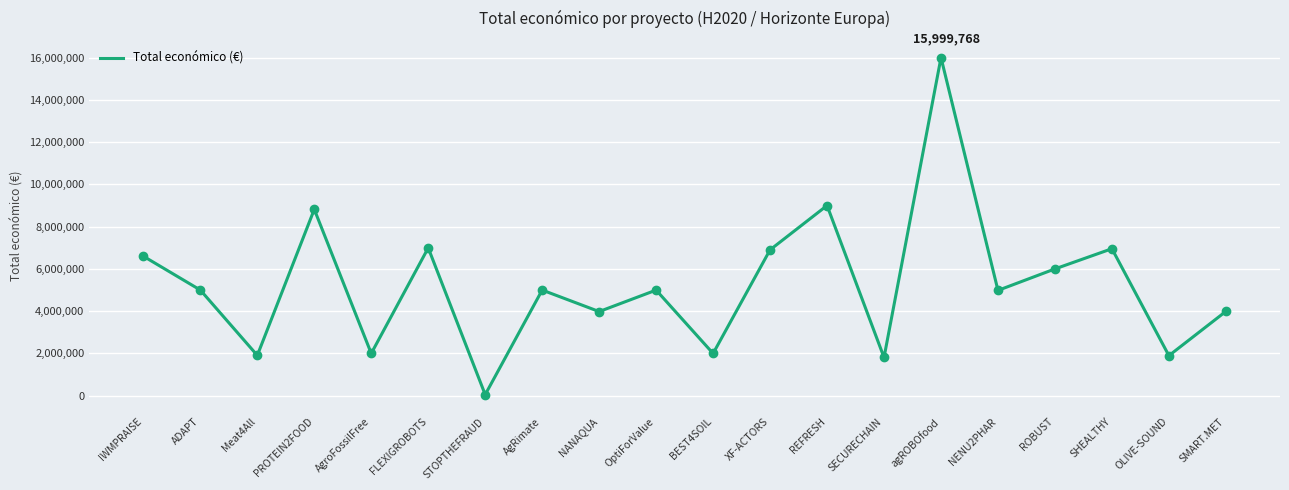

Approximately how many times larger is the value at OLIVE-SOUND compared to XF-ACTORS?

0.3